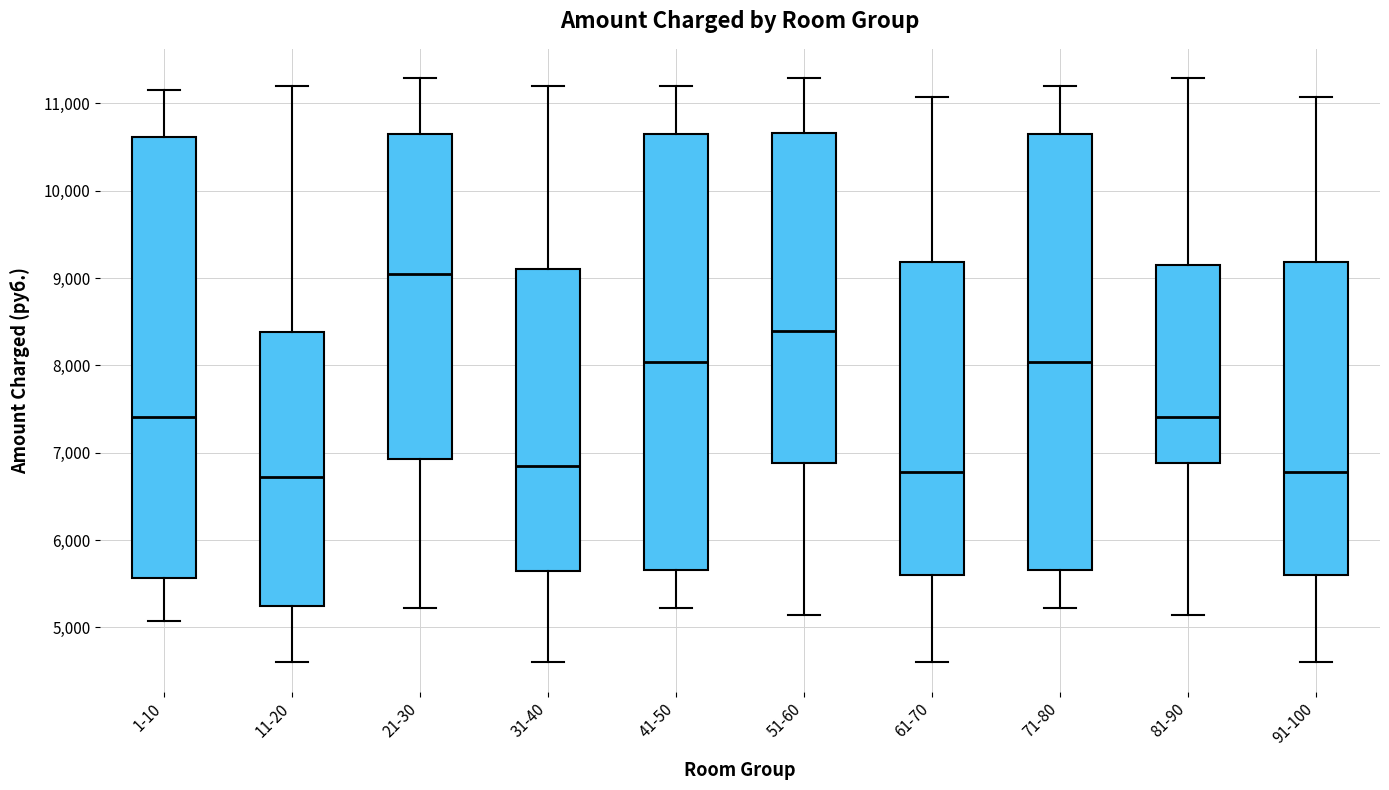

Reading left to right, read every box against the y-axis: the position of its median line, the range the box covers, and the ends of its whiskers. The values are not printed on the chart, so give them approximately, as read against the axis.

1-10: median 7400, box 5600 to 10600, whiskers 5100 to 11200
11-20: median 6700, box 5200 to 8400, whiskers 4600 to 11200
21-30: median 9000, box 6900 to 10700, whiskers 5200 to 11300
31-40: median 6800, box 5600 to 9100, whiskers 4600 to 11200
41-50: median 8000, box 5700 to 10700, whiskers 5200 to 11200
51-60: median 8400, box 6900 to 10700, whiskers 5100 to 11300
61-70: median 6800, box 5600 to 9200, whiskers 4600 to 11100
71-80: median 8000, box 5700 to 10700, whiskers 5200 to 11200
81-90: median 7400, box 6900 to 9200, whiskers 5100 to 11300
91-100: median 6800, box 5600 to 9200, whiskers 4600 to 11100